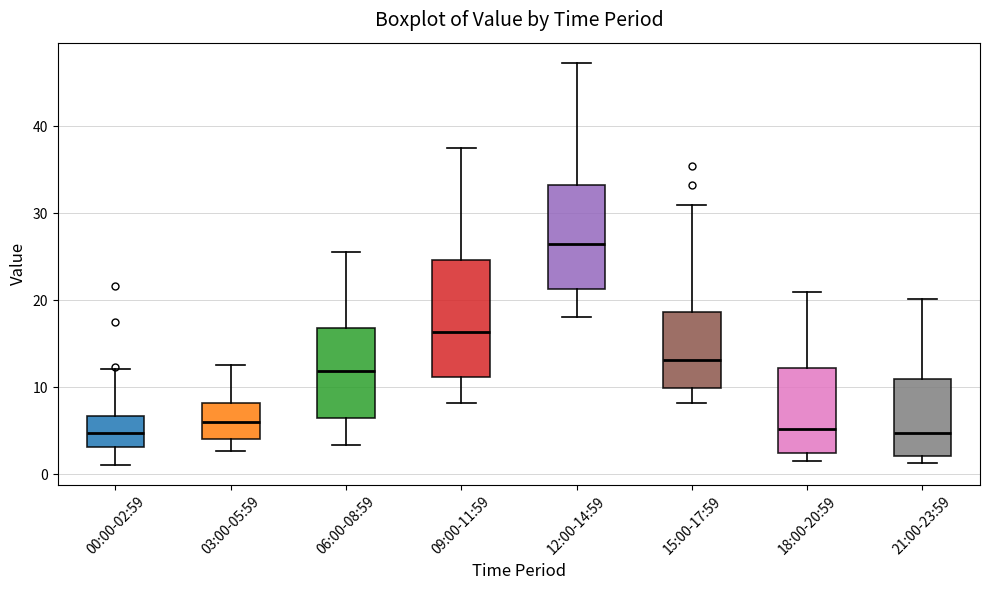

Reading left to right, transcribe this box plot: for each box, give where its median line is, the range the box spans, and where its two whiskers end, as read against the y-axis. The values are not printed on the chart, so give them approximately, as read against the axis.

00:00-02:59: median 5, box 3 to 7, whiskers 1 to 12
03:00-05:59: median 6, box 4 to 8, whiskers 3 to 13
06:00-08:59: median 12, box 6 to 17, whiskers 3 to 26
09:00-11:59: median 16, box 11 to 25, whiskers 8 to 38
12:00-14:59: median 26, box 21 to 33, whiskers 18 to 47
15:00-17:59: median 13, box 10 to 19, whiskers 8 to 31
18:00-20:59: median 5, box 2 to 12, whiskers 2 (just below the box's lower edge) to 21
21:00-23:59: median 5, box 2 to 11, whiskers 1 to 20